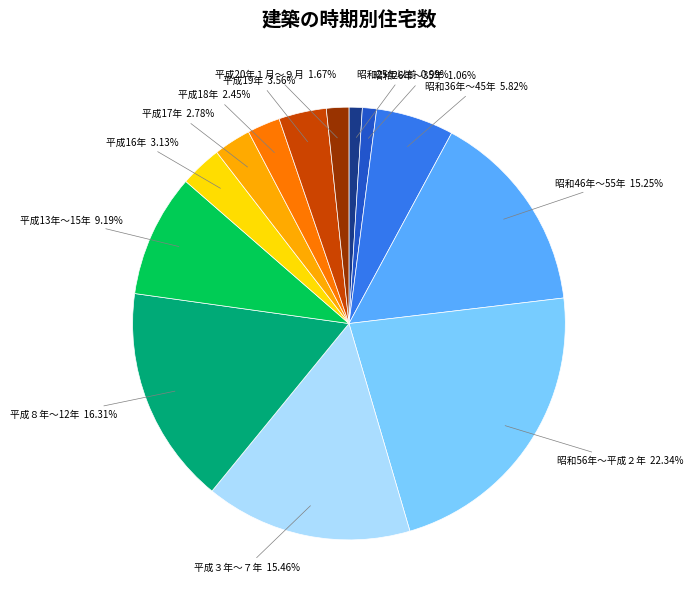

Is there a majority slice in this chart?

No